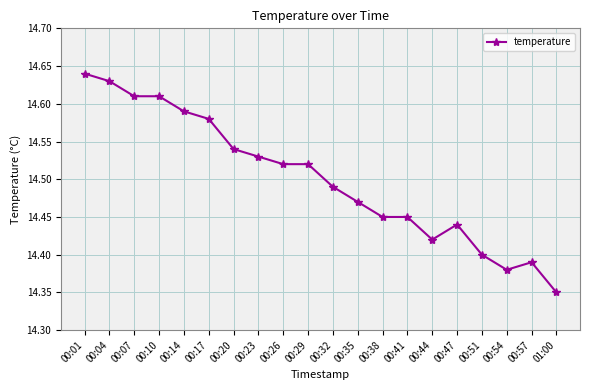

Between 00:47 and 00:32, which is larger?

00:32